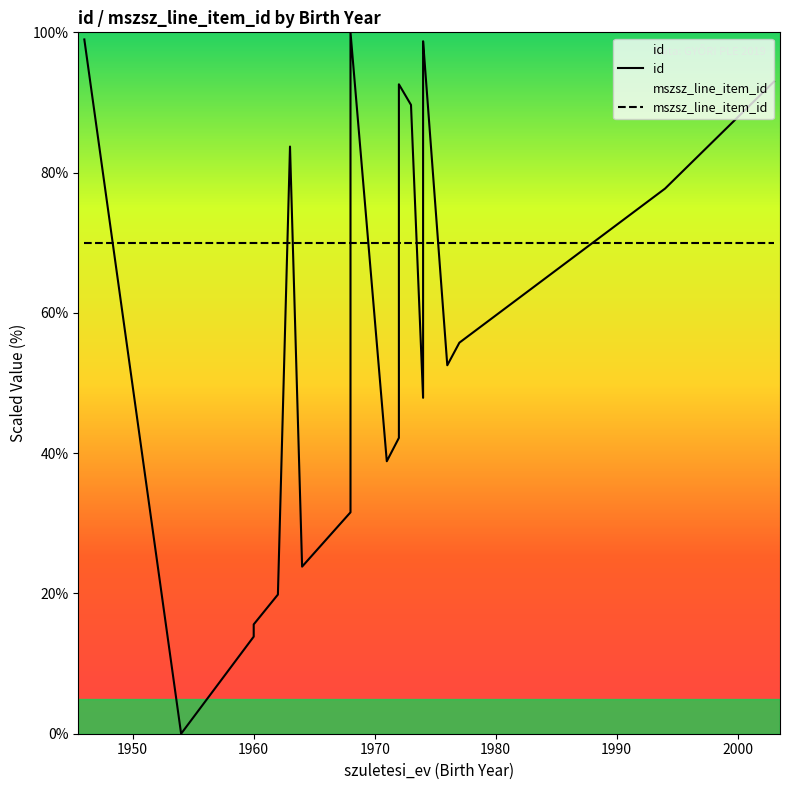

True or false: mszsz_line_item_id and id intersect in this chart.

True